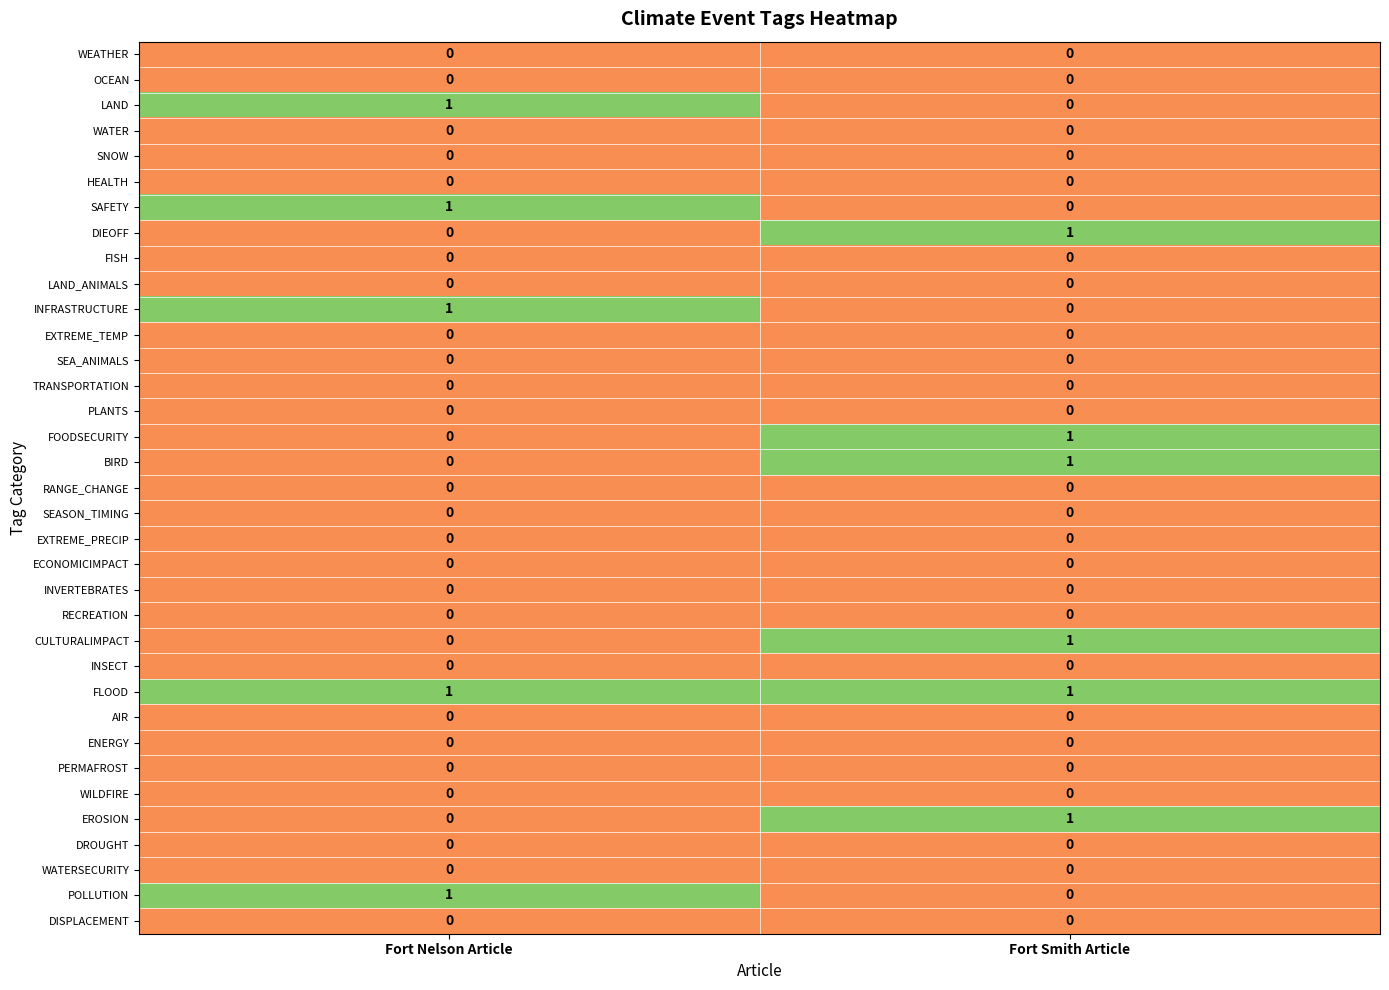

List the labels in order of SAFETY value, largest first.

Fort Nelson Article, Fort Smith Article